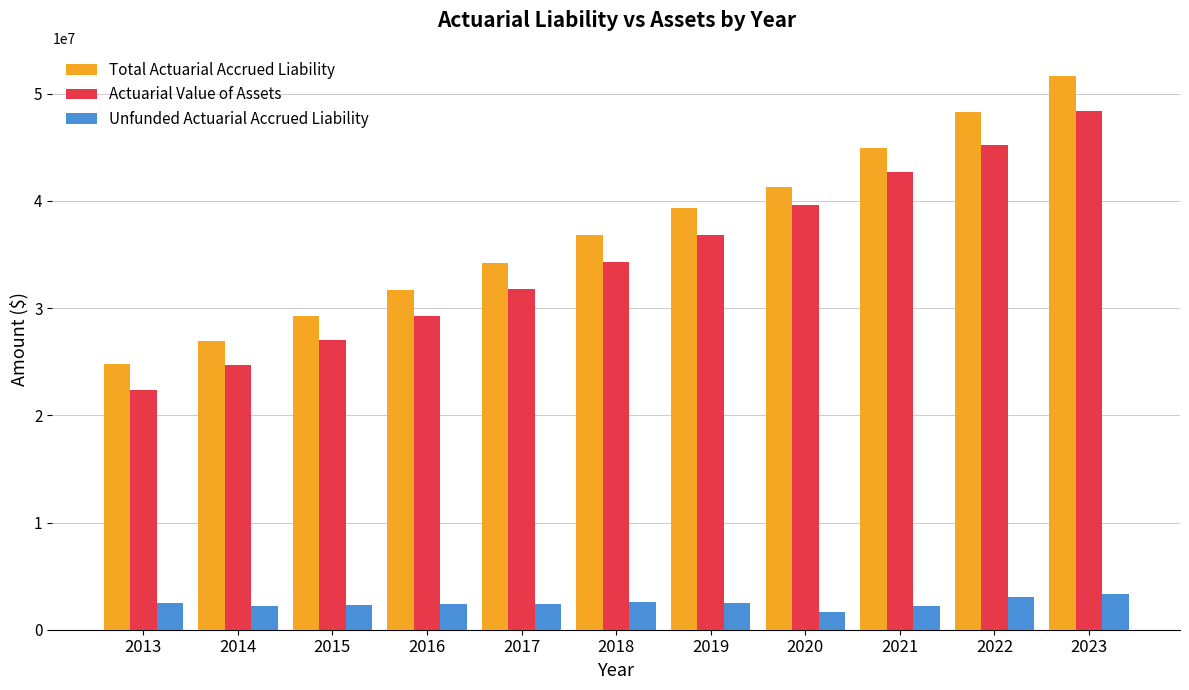

Which label corresponds to the largest value in the chart?

2023